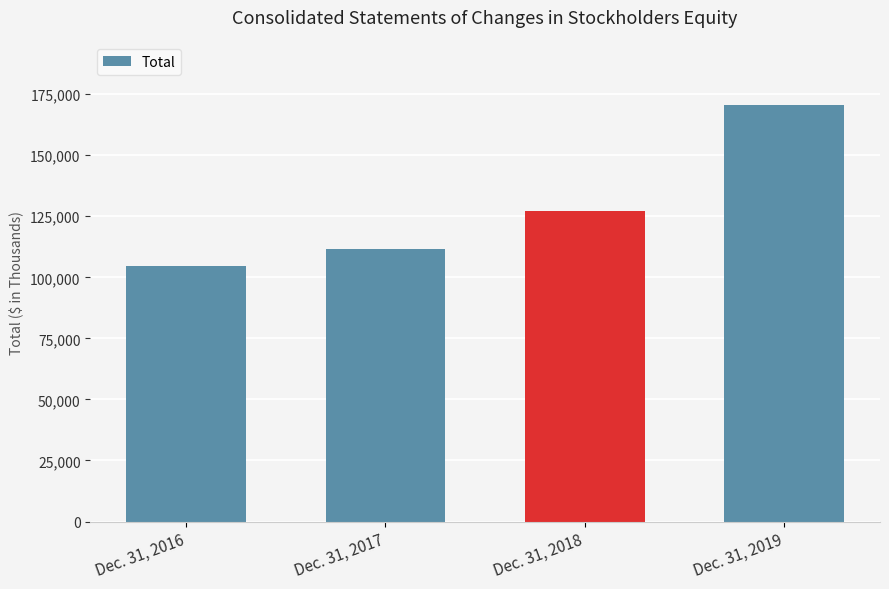

Which category has the highest value across all series?

Dec. 31, 2019